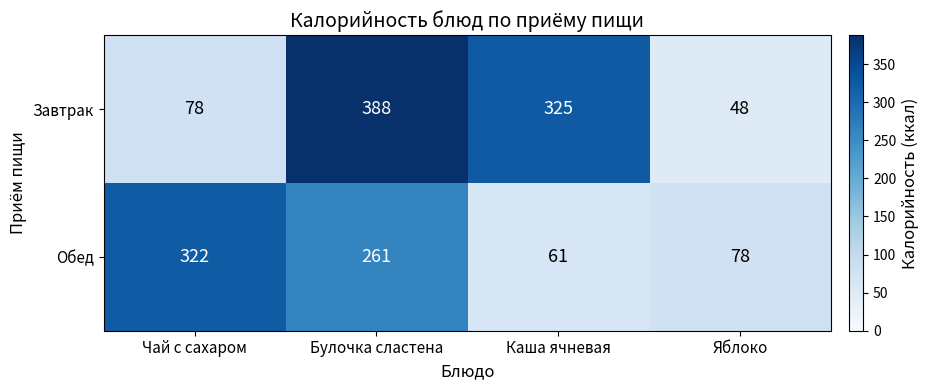

What is the difference between the maximum and minimum values in the Обед series?

261